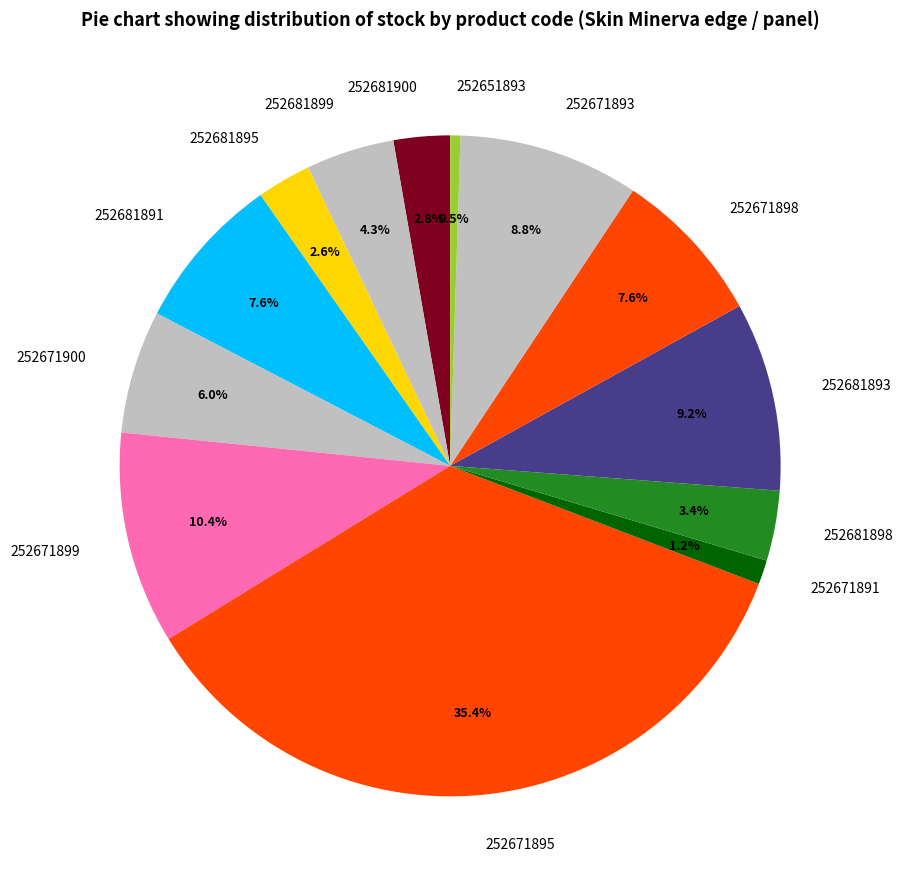

The 252681895 slice represents 3% of the pie. True or false?

True